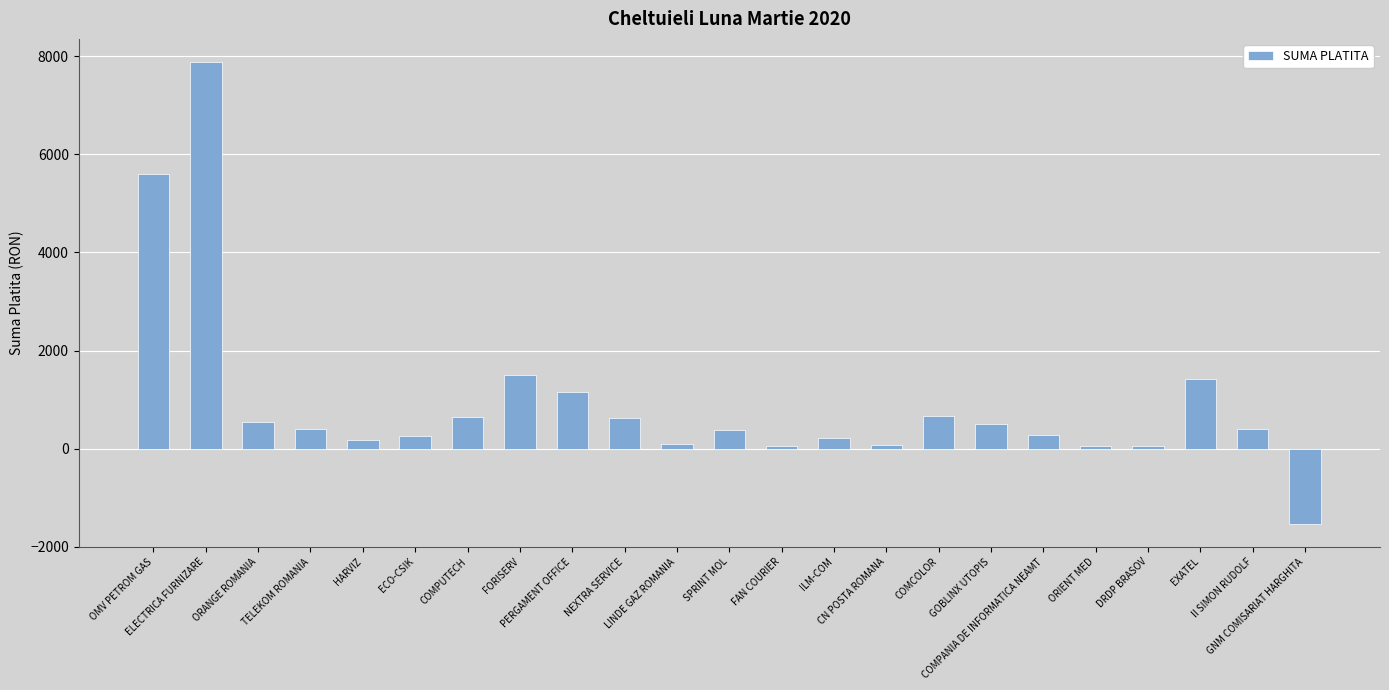

What is the greatest value displayed?

7884.1